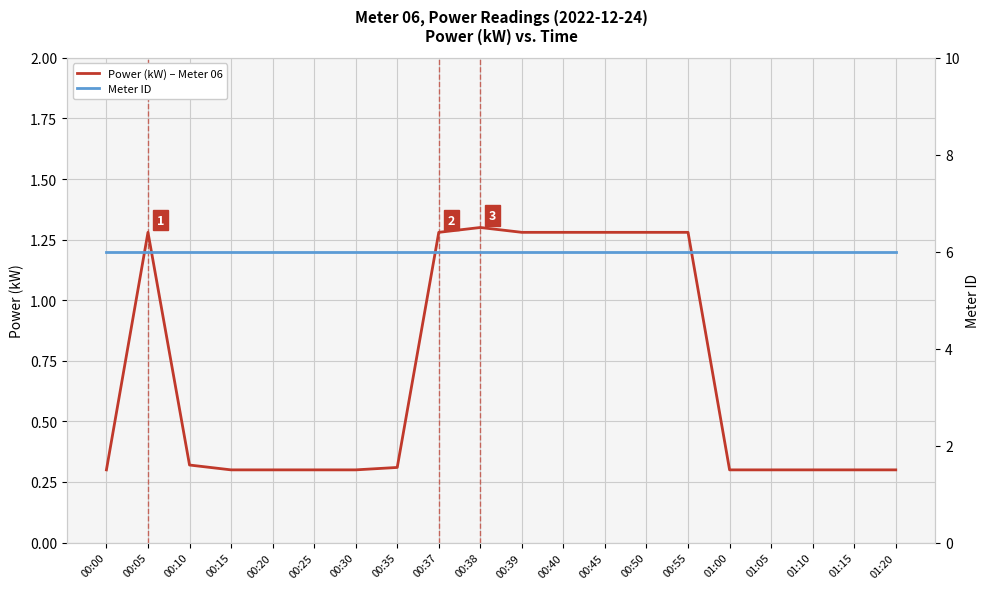

True or false: Power (kW) – Meter 06 has a value of 0.3 at 01:05.

True